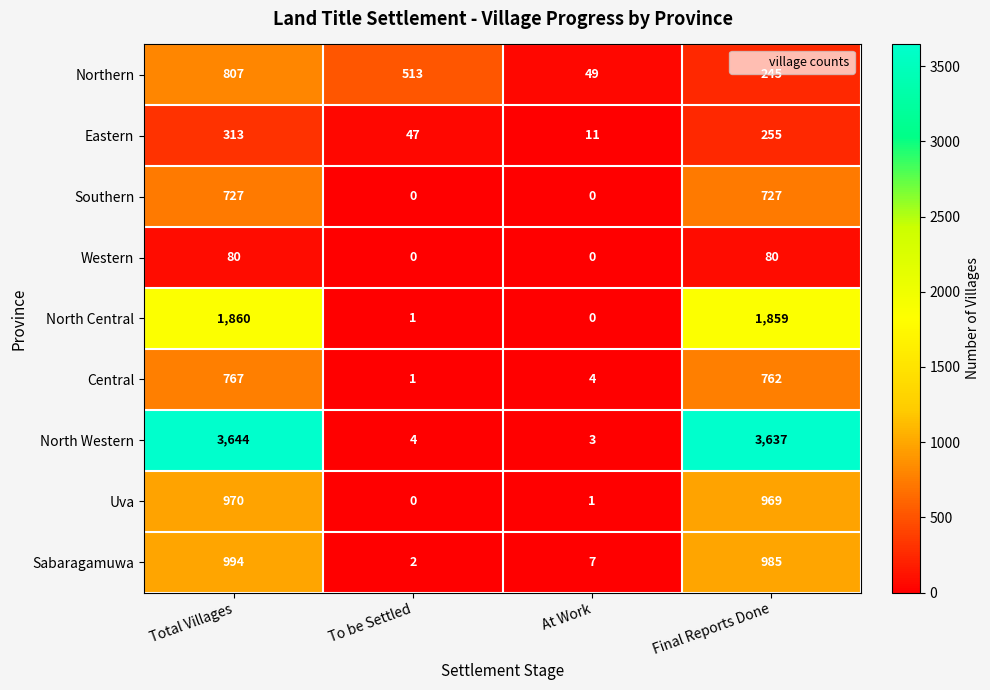

At Final Reports Done, list the series in order from smallest to largest.

Western, Northern, Eastern, Southern, Central, Uva, Sabaragamuwa, North Central, North Western